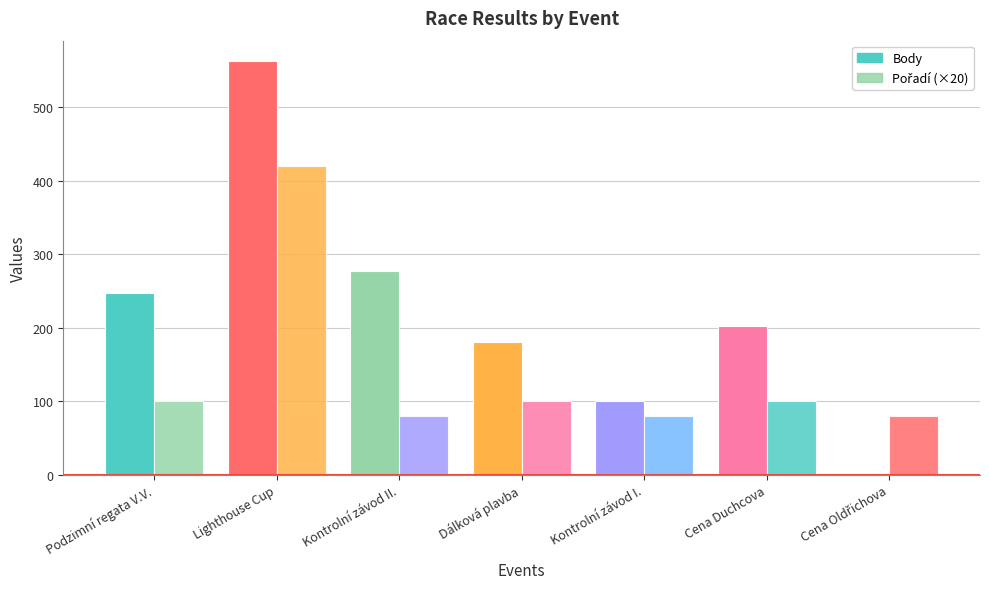

What is the label of the 6th bar from the left?

Cena Duchcova